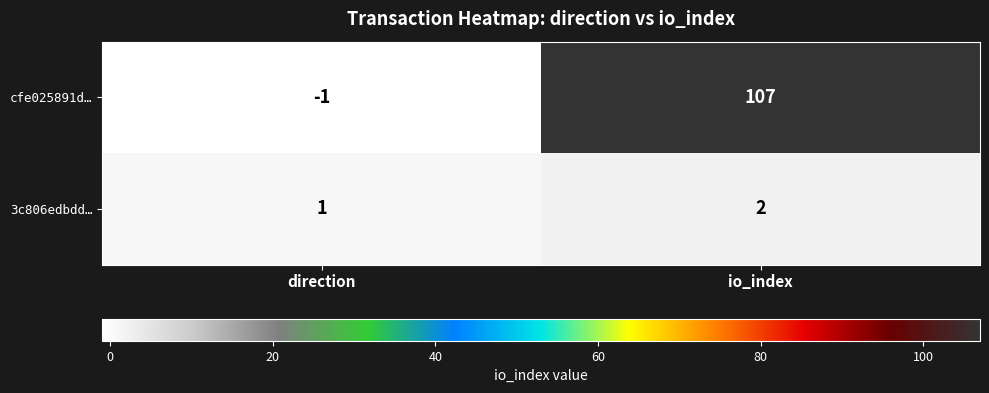

Reading left to right, extract all data points from this chart.

cfe025891d…: -1	107
3c806edbdd…: 1	2